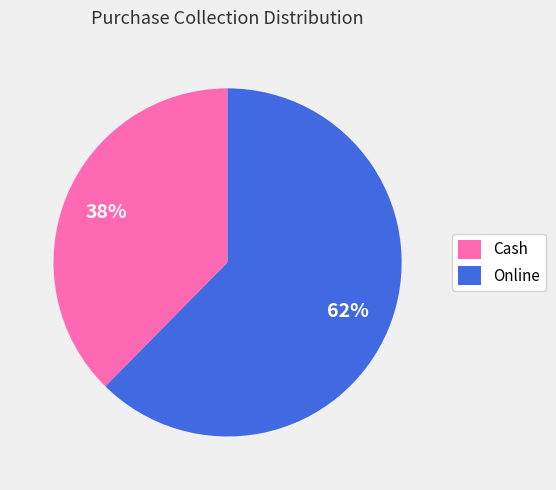

Approximately how many times larger is the value at Cash compared to Online?

0.6